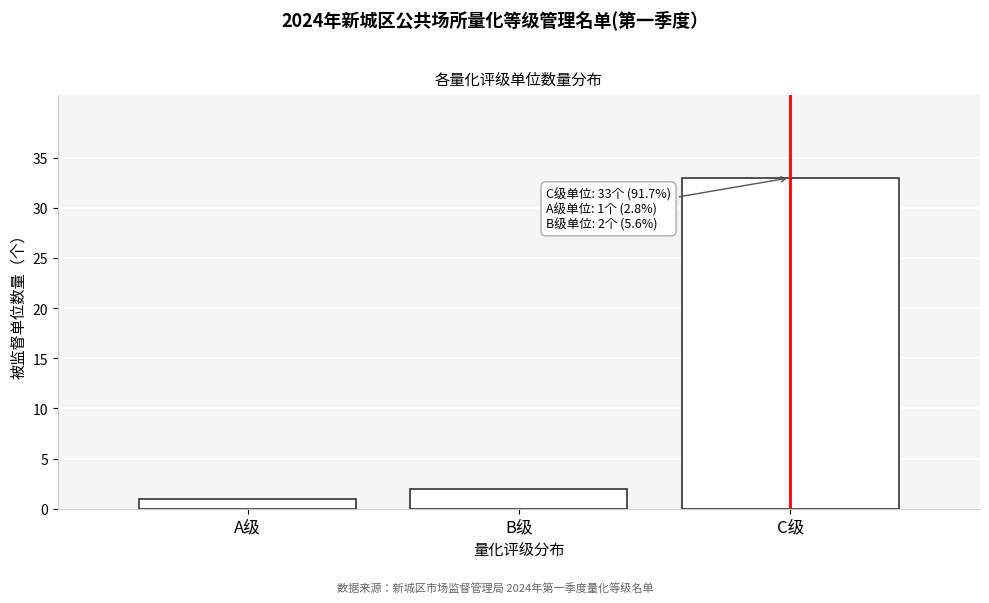

Reading left to right, list all the values displayed in this chart.

1	2	33